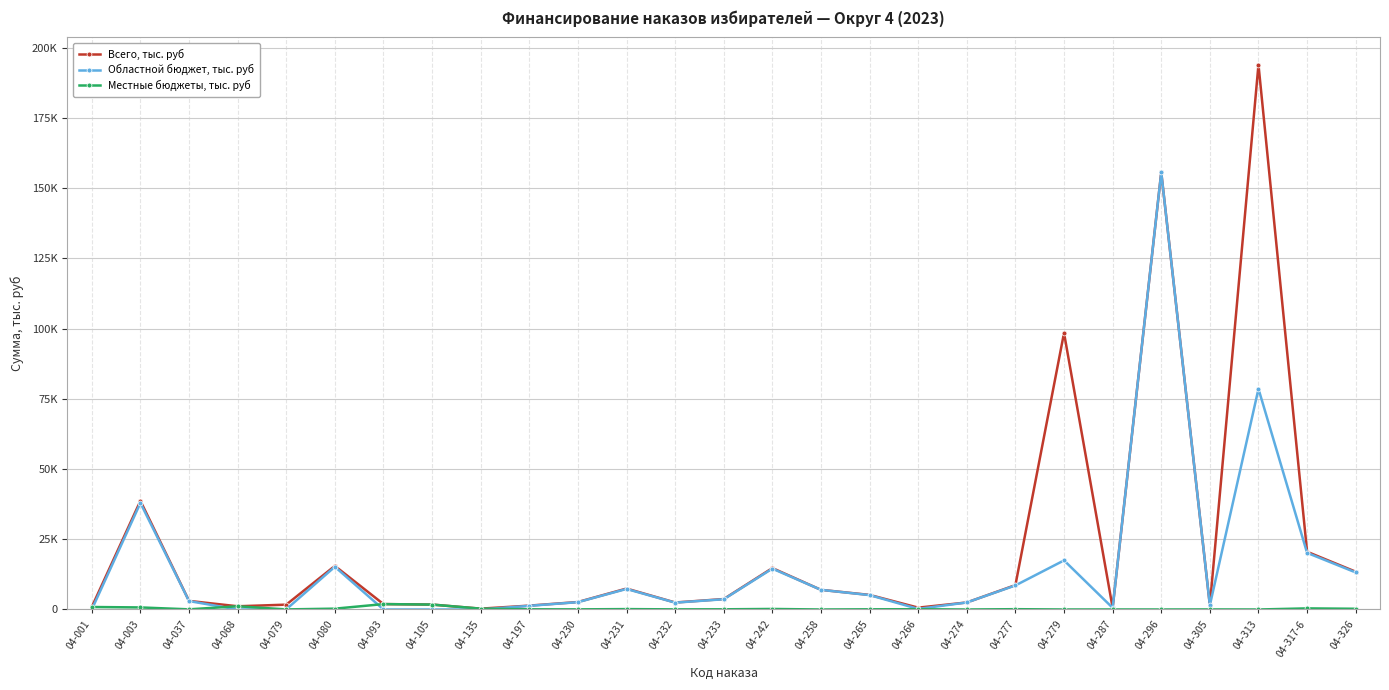

Which category has the highest value across all series?

04-313